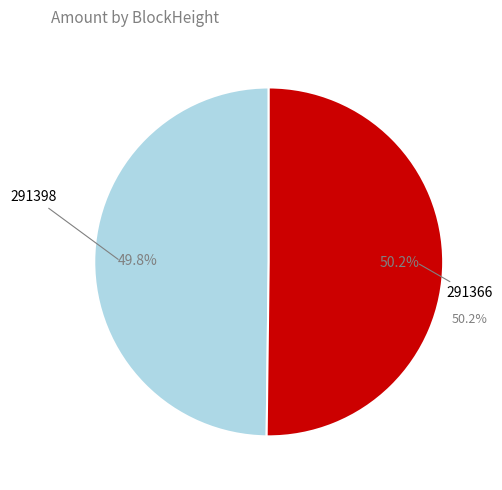

How many slices are in this pie chart?

2